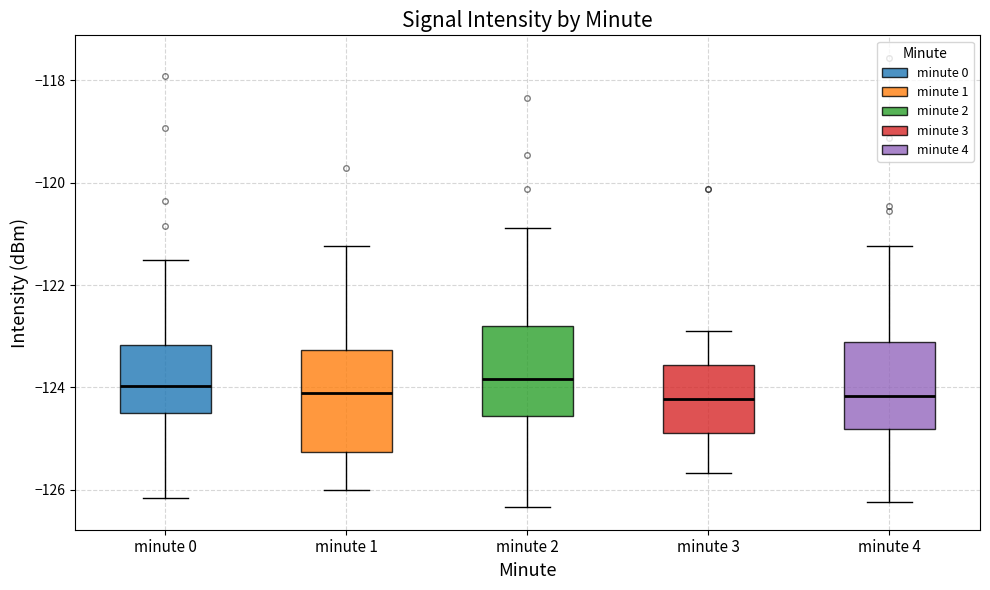

Reading left to right, read every box against the y-axis: the position of its median line, the range the box covers, and the ends of its whiskers. The values are not printed on the chart, so give them approximately, as read against the axis.

minute 0: median -124.0, box -124.4 to -123.2, whiskers -126.2 to -121.6
minute 1: median -124.2, box -125.2 to -123.2, whiskers -126.0 to -121.2
minute 2: median -123.8, box -124.6 to -122.8, whiskers -126.4 to -120.8
minute 3: median -124.2, box -124.8 to -123.6, whiskers -125.6 to -122.8
minute 4: median -124.2, box -124.8 to -123.2, whiskers -126.2 to -121.2